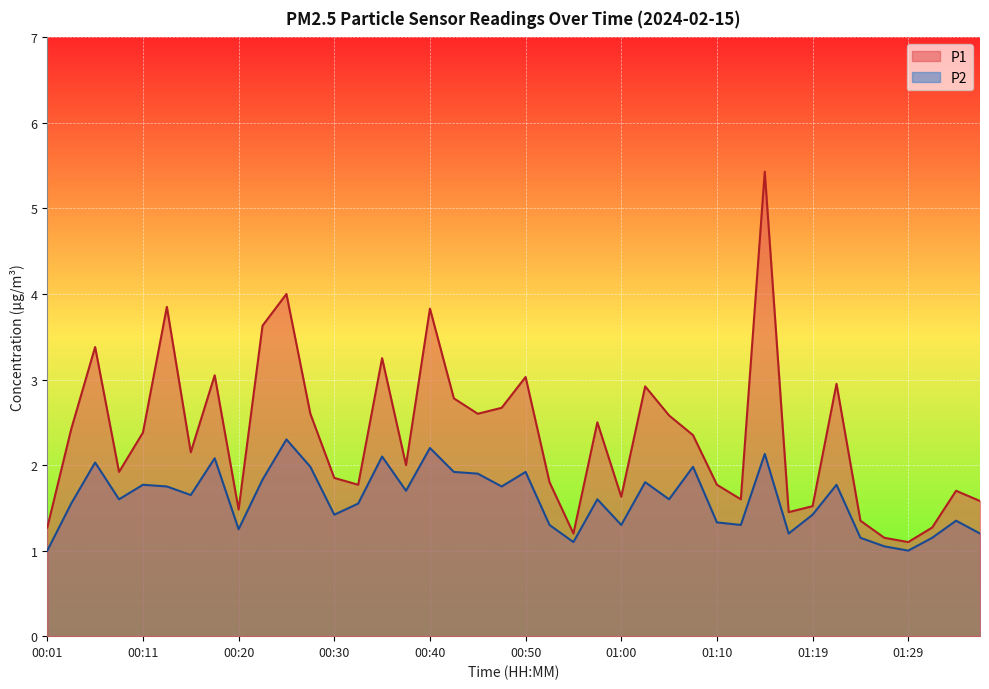

What is the highest value of the P2 series?

2.3